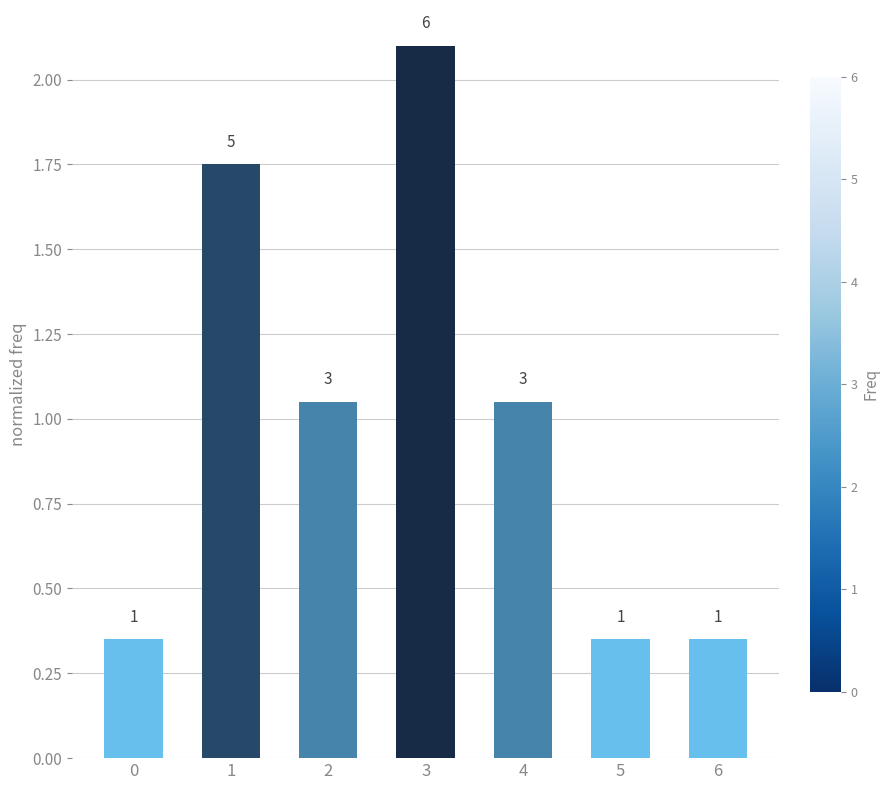

What is the ratio of the value at 2 to the value at 3?

0.5